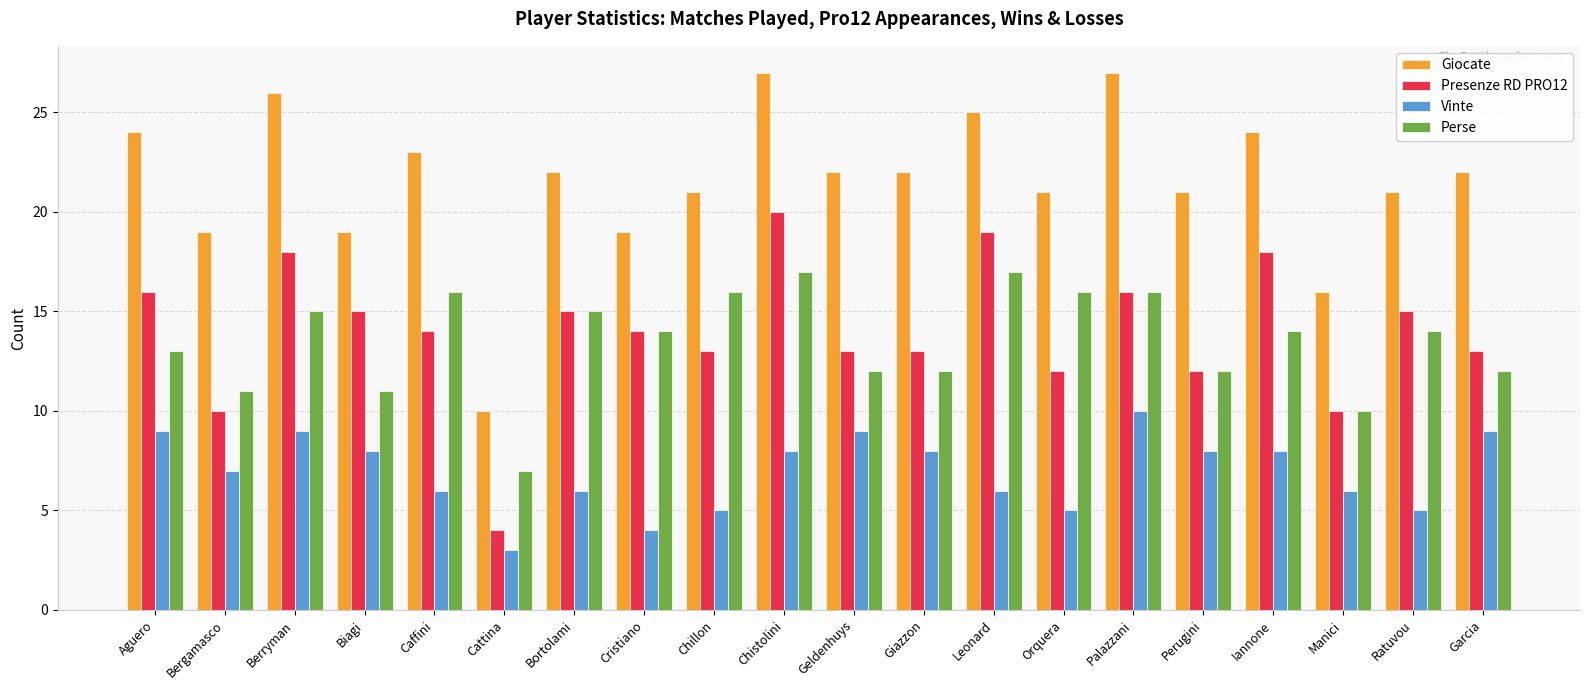

Which category has the lowest value in the Presenze RD PRO12 series?

Cattina